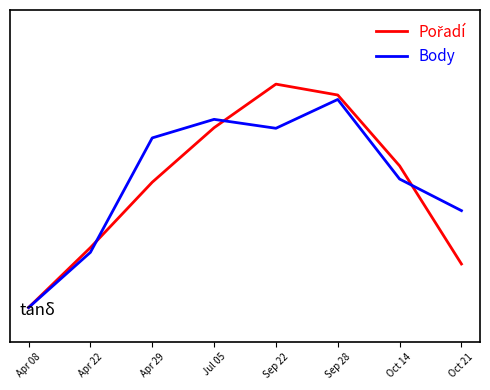

Reading right to left, list all the values displayed in this chart.

Pořadí: Oct 21=0.2	Oct 14=0.6	Sep 28=0.9	Sep 22=1.0	Jul 05=0.8	Apr 29=0.5	Apr 22=0.3	Apr 08=0.0
Body: Oct 21=0.4	Oct 14=0.6	Sep 28=0.9	Sep 22=0.8	Jul 05=0.8	Apr 29=0.7	Apr 22=0.2	Apr 08=0.0